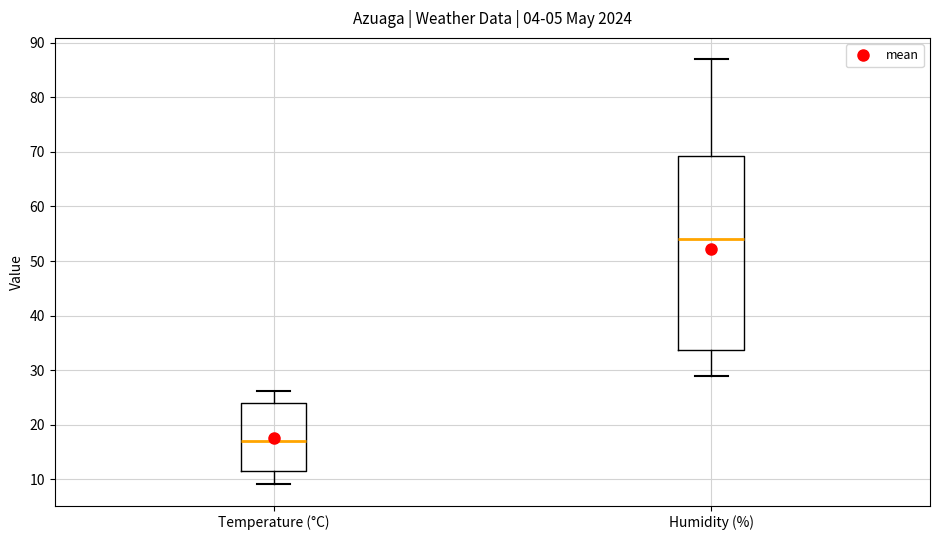

Reading left to right, read every box against the y-axis: the position of its median line, the range the box covers, and the ends of its whiskers. The values are not printed on the chart, so give them approximately, as read against the axis.

Temperature (°C): median 17, box 12 to 24, whiskers 9 to 26
Humidity (%): median 54, box 34 to 69, whiskers 29 to 87